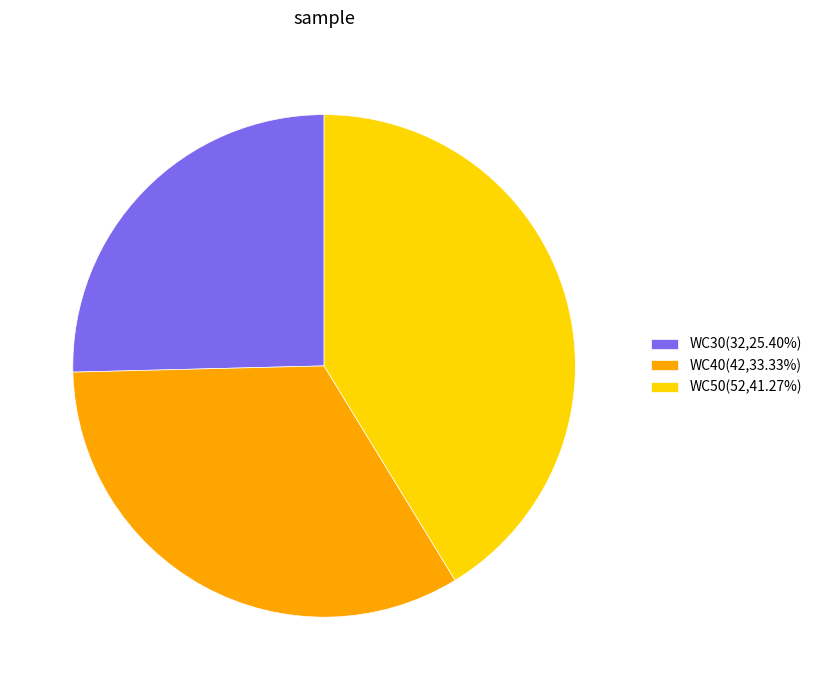

Rank the categories by value from lowest to highest.

WC30, WC40, WC50